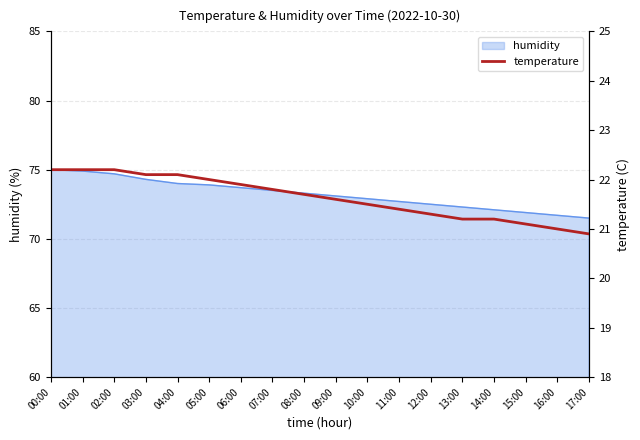

Rank the categories by value from highest to lowest.

00:00, 01:00, 02:00, 03:00, 04:00, 05:00, 06:00, 07:00, 08:00, 09:00, 10:00, 11:00, 12:00, 13:00, 14:00, 15:00, 16:00, 17:00